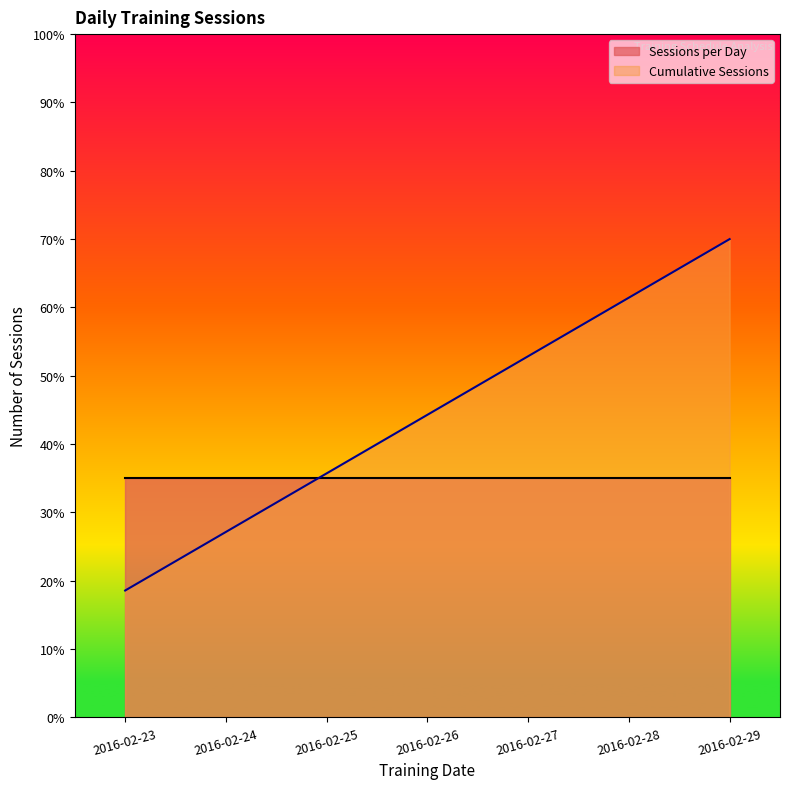

At which category does the chart reach its peak across all series?

2016-02-29